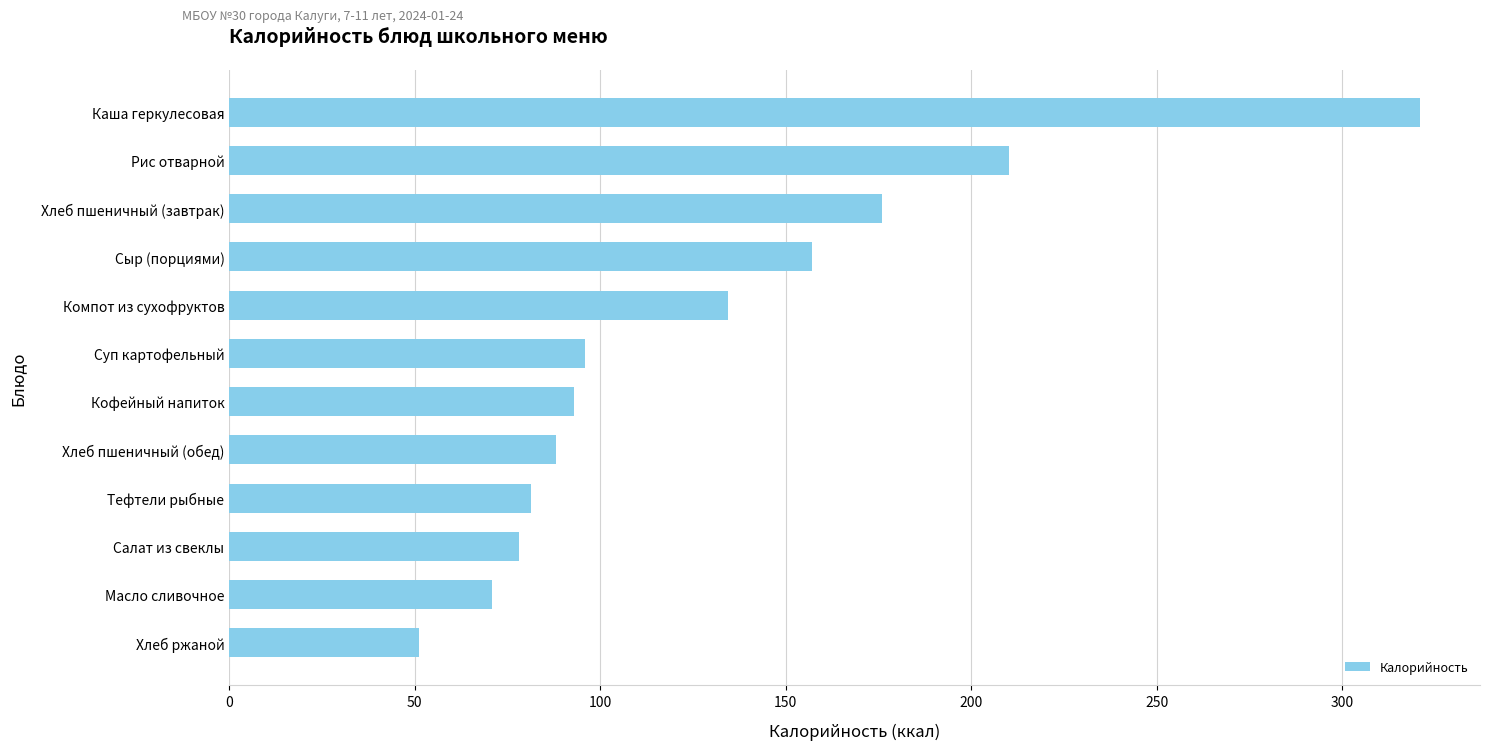

What is the value of the 8th bar from the top?

88.0